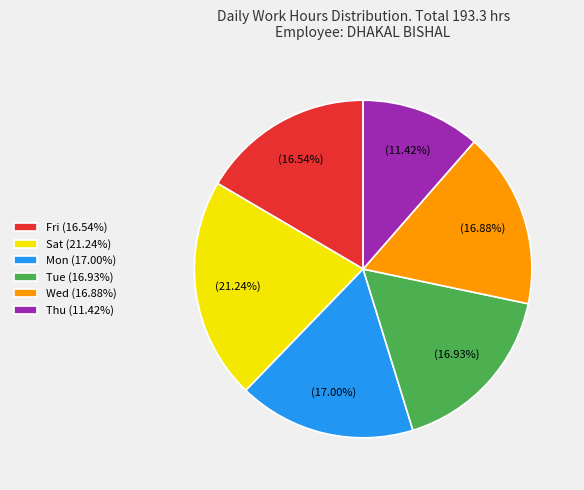

Does Wed (16.88%) represent more than half of the total?

No